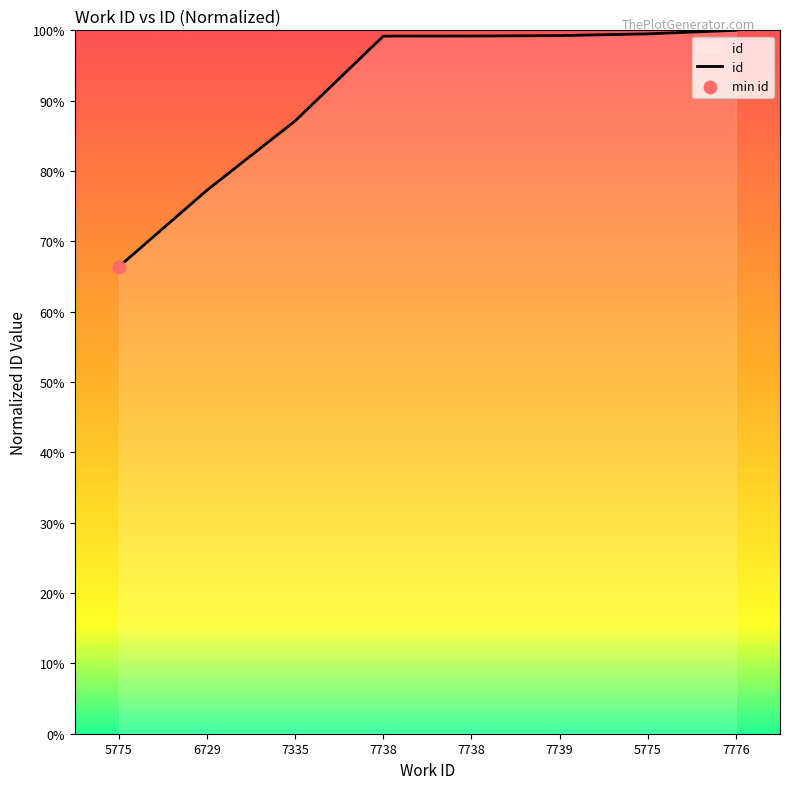

Approximately how many times larger is the value at 6729 compared to 5775?

0.8